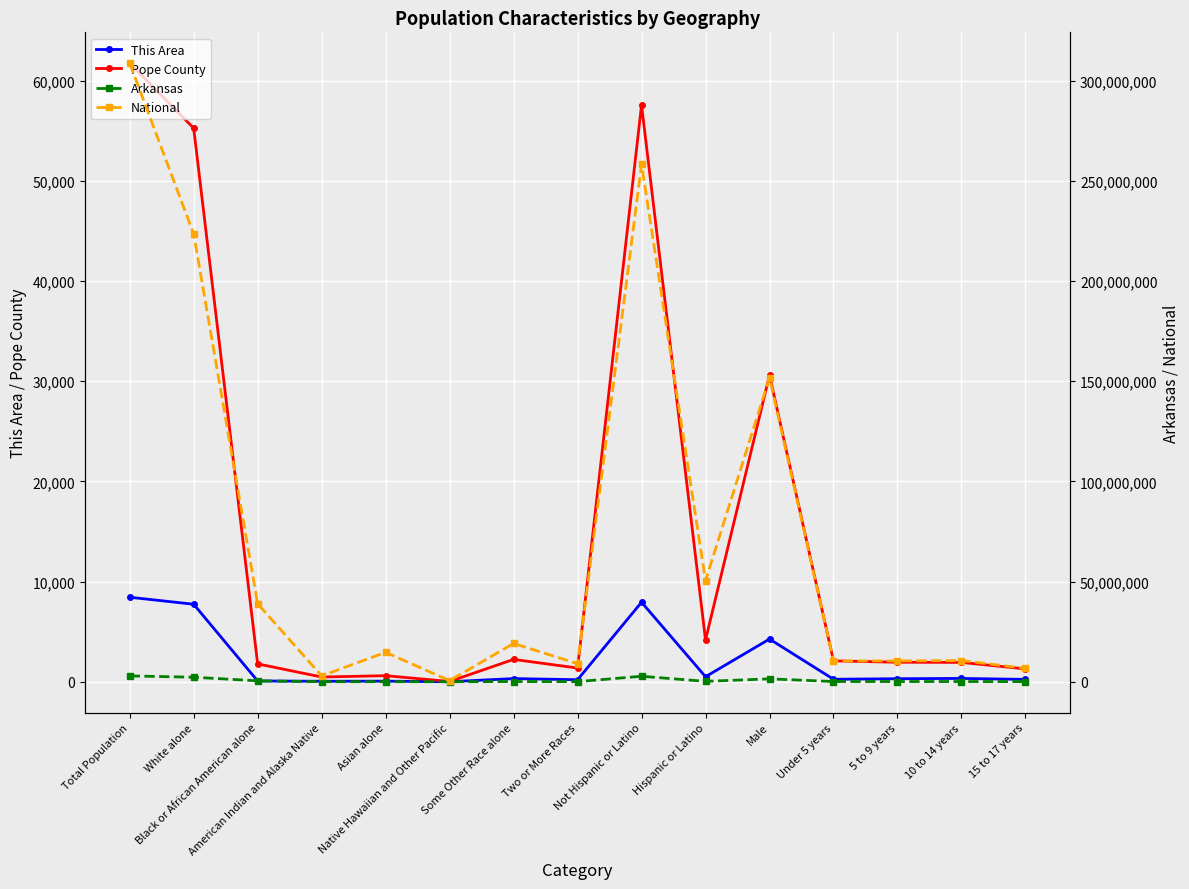

Where is the first local maximum for This Area?

Asian alone